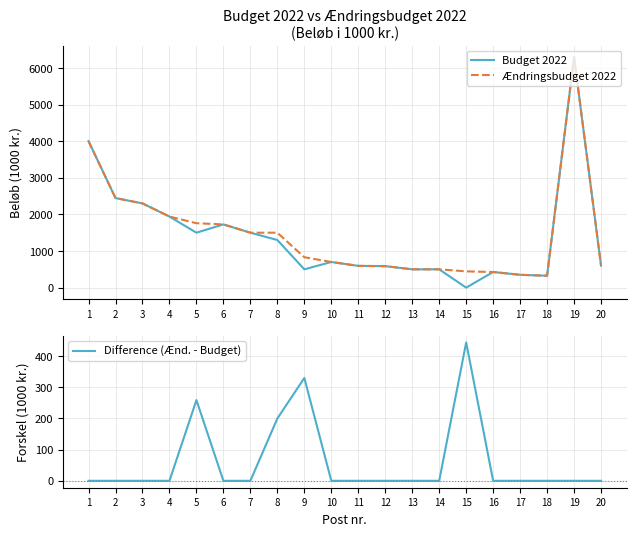

Rank the series at 9 from highest to lowest value.

Ændringsbudget 2022, Budget 2022, Difference (Ænd. - Budget)